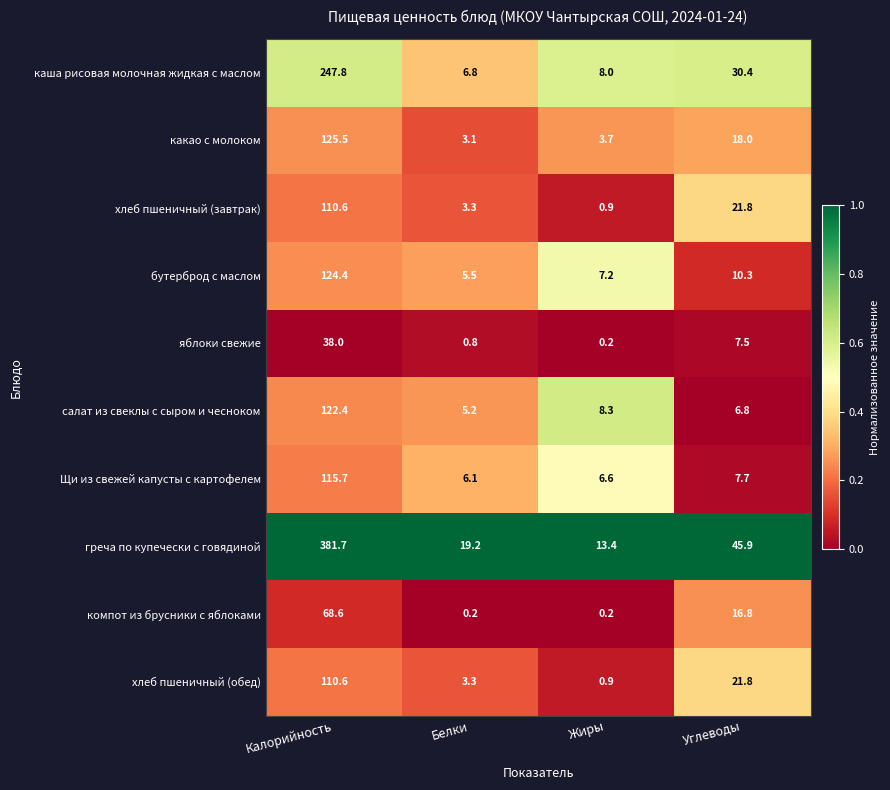

At which category is the sum across all series the highest?

Калорийность